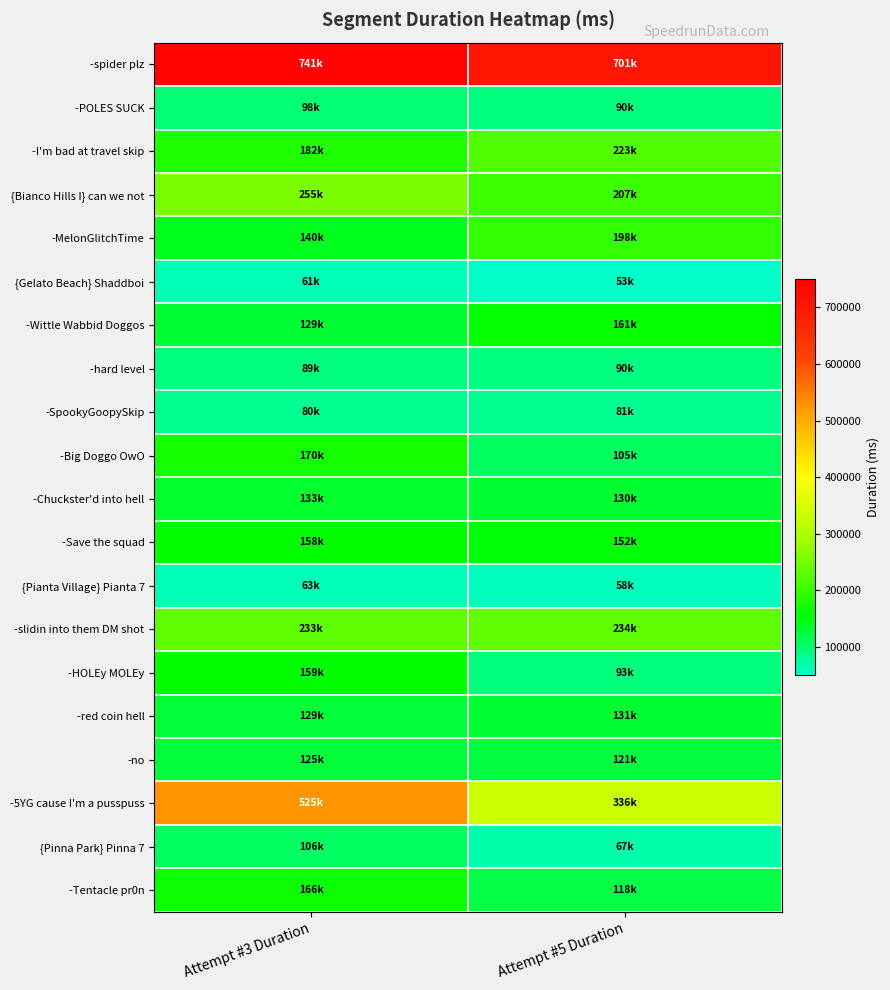

What is the total value across all series at Attempt #3 Duration?

3749535